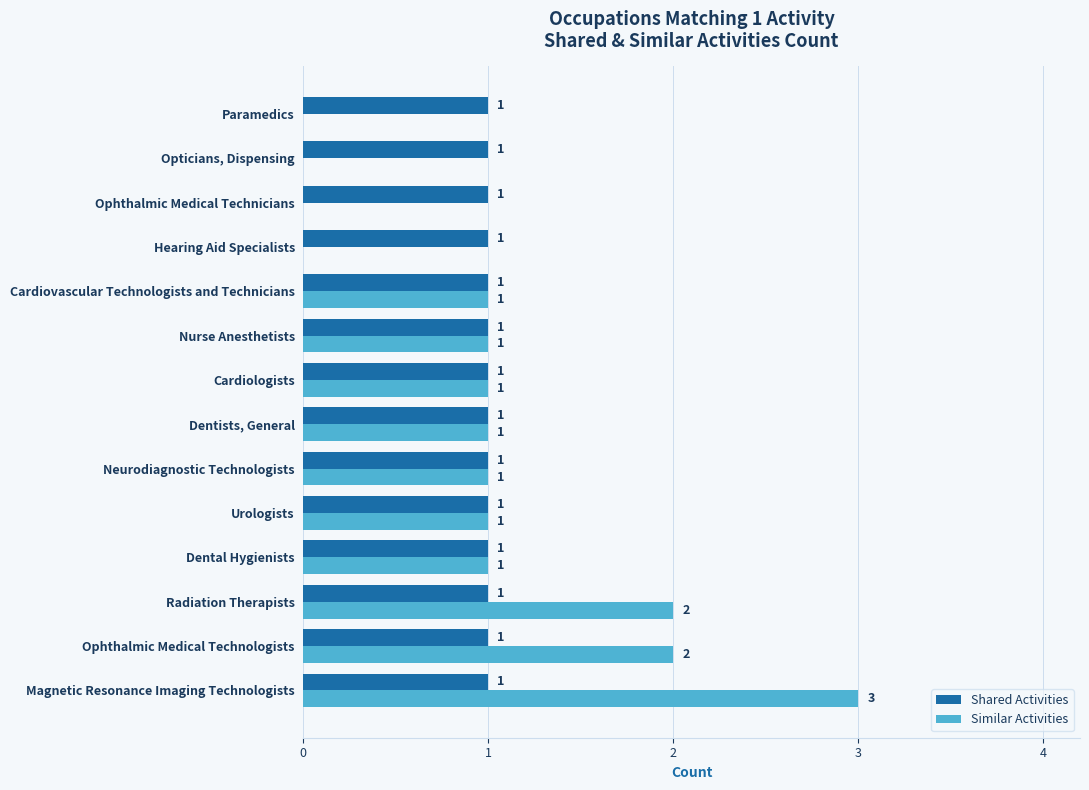

Is it true that Similar Activities equals 1 at Neurodiagnostic Technologists?

True